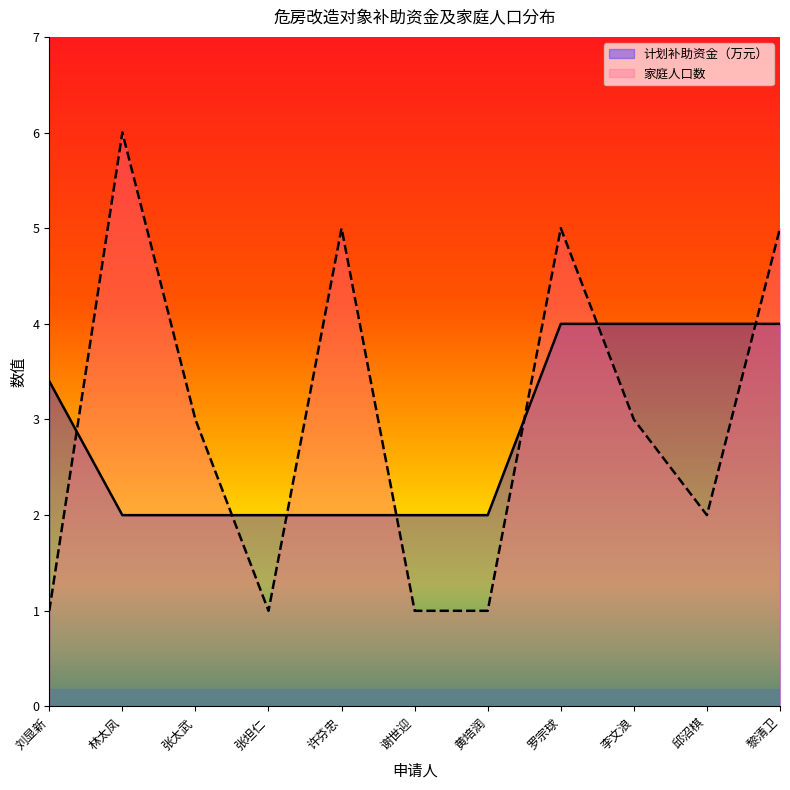

Which has a higher value, 黄培润 or 刘显新?

刘显新